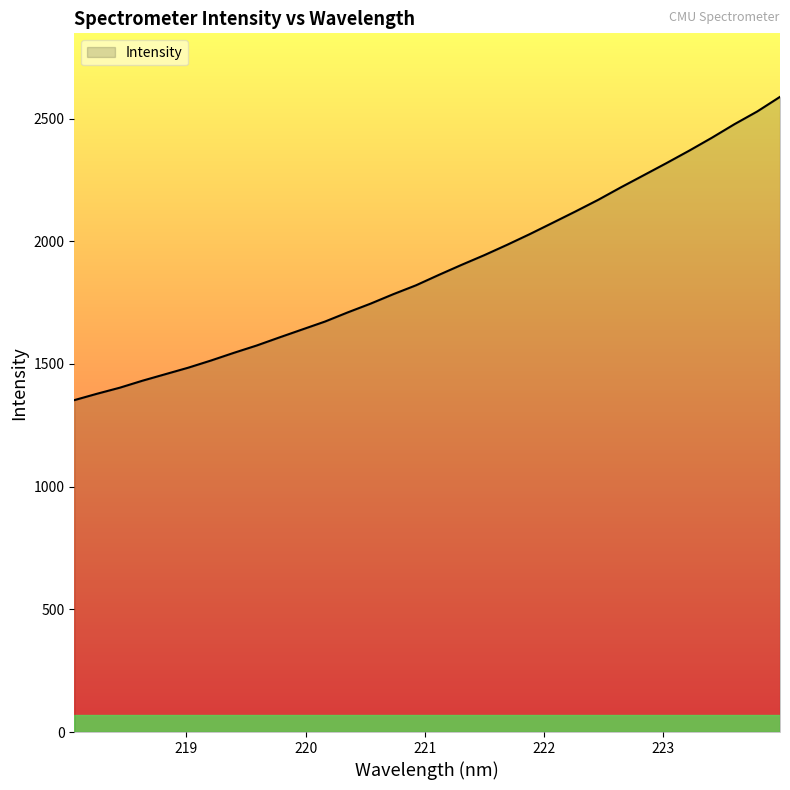

What is the maximum value shown in the chart?

2588.5